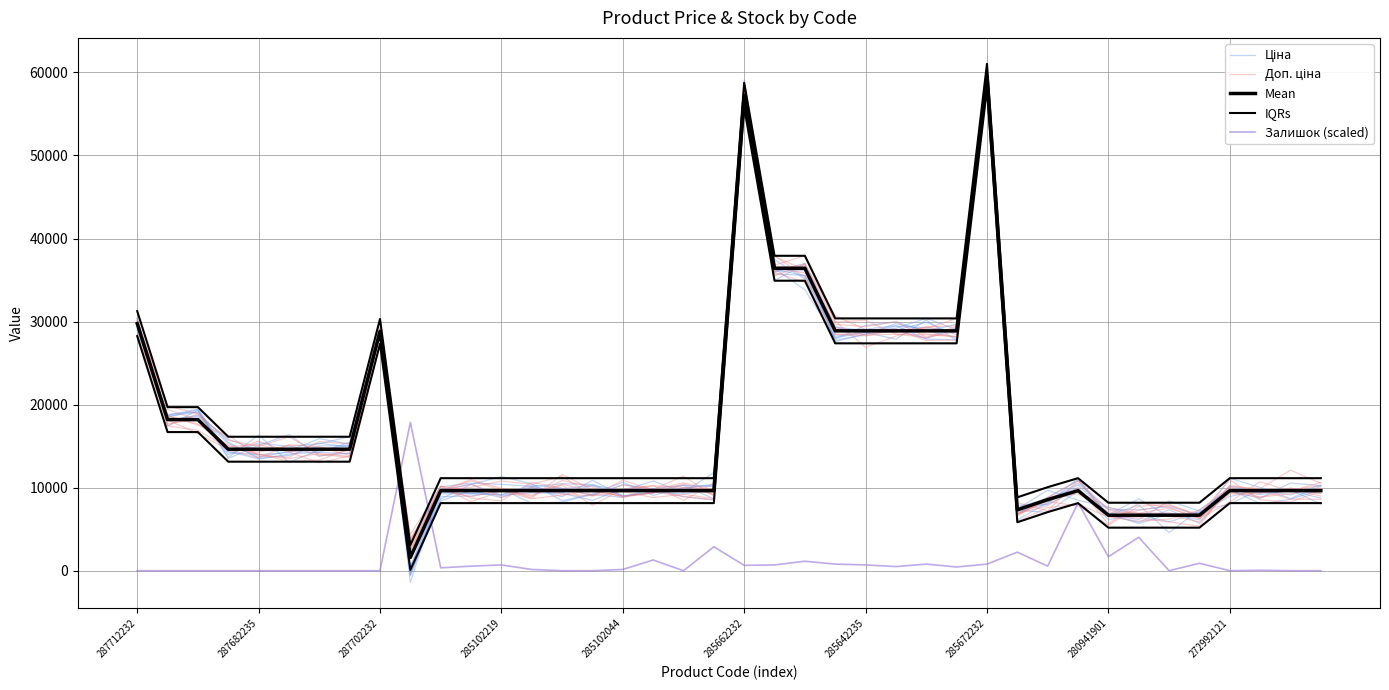

What is the spread (max minus min) of values at 27?

29912.1